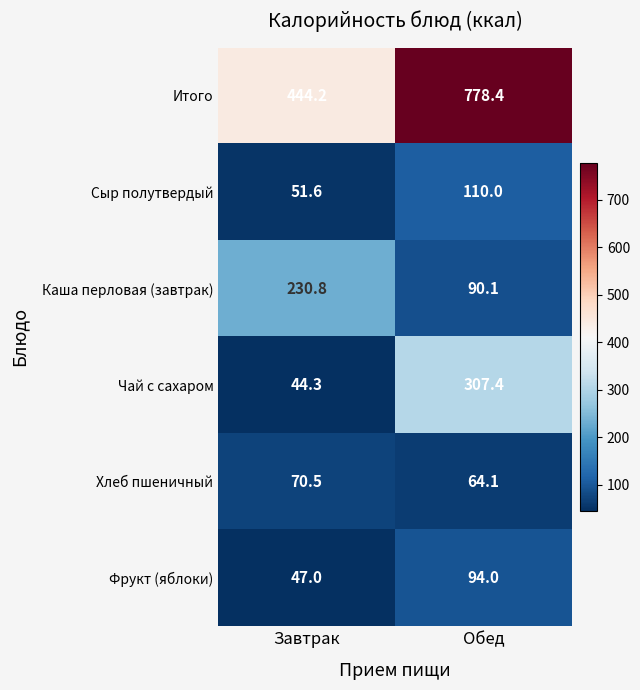

Reading left to right, what are all the values shown in this chart?

Итого: Завтрак=444.2	Обед=778.4
Сыр полутвердый: Завтрак=51.6	Обед=110.0
Каша перловая (завтрак): Завтрак=230.8	Обед=90.1
Чай с сахаром: Завтрак=44.3	Обед=307.4
Хлеб пшеничный: Завтрак=70.5	Обед=64.1
Фрукт (яблоки): Завтрак=47.0	Обед=94.0